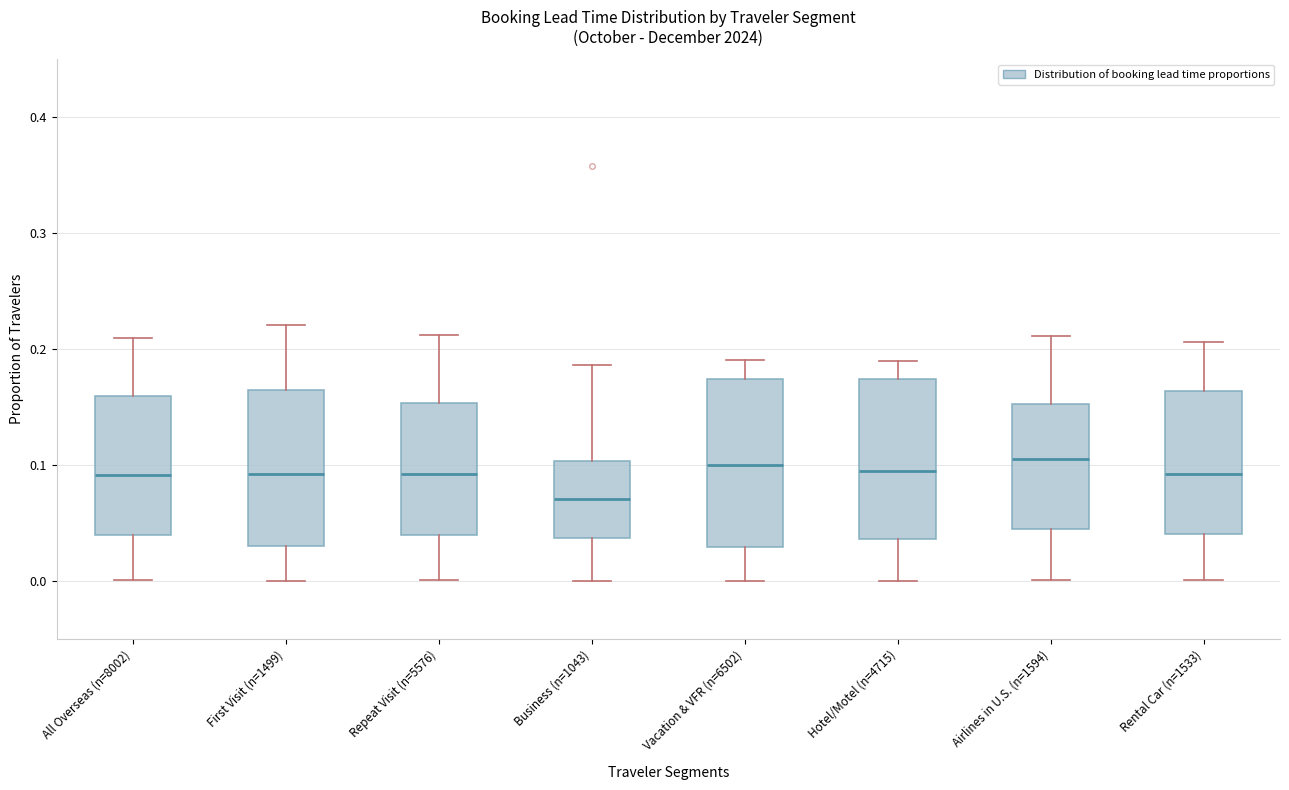

Reading left to right, read every box against the y-axis: the position of its median line, the range the box covers, and the ends of its whiskers. The values are not printed on the chart, so give them approximately, as read against the axis.

All Overseas (n=8002): median 0.09, box 0.04 to 0.16, whiskers 0.00 to 0.21
First Visit (n=1499): median 0.09, box 0.03 to 0.16, whiskers 0.00 to 0.22
Repeat Visit (n=5576): median 0.09, box 0.04 to 0.15, whiskers 0.00 to 0.21
Business (n=1043): median 0.07, box 0.04 to 0.10, whiskers 0.00 to 0.19
Vacation & VFR (n=6502): median 0.10, box 0.03 to 0.17, whiskers 0.00 to 0.19
Hotel/Motel (n=4715): median 0.10, box 0.04 to 0.17, whiskers 0.00 to 0.19
Airlines in U.S. (n=1594): median 0.11, box 0.04 to 0.15, whiskers 0.00 to 0.21
Rental Car (n=1533): median 0.09, box 0.04 to 0.16, whiskers 0.00 to 0.21